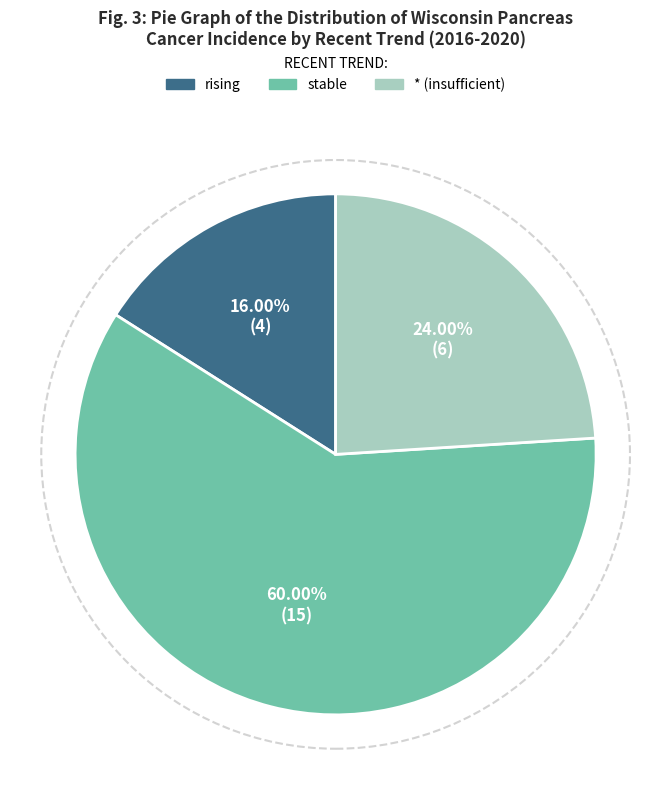

Is there any slice that represents more than half of the pie?

Yes